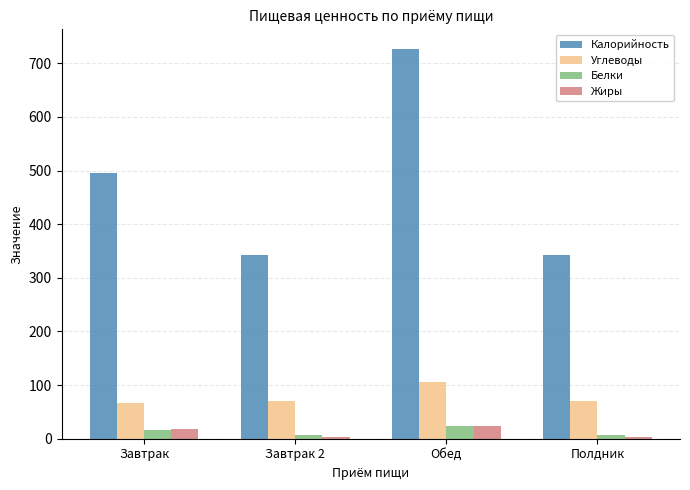

At which category is the sum across all series the highest?

Обед